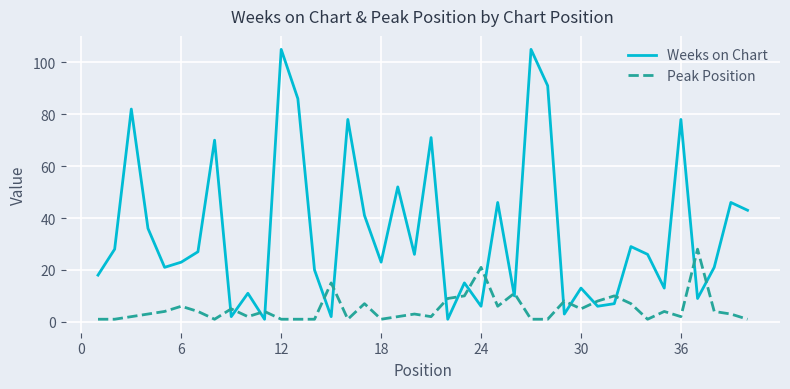

What is the minimum value shown in the chart?

1